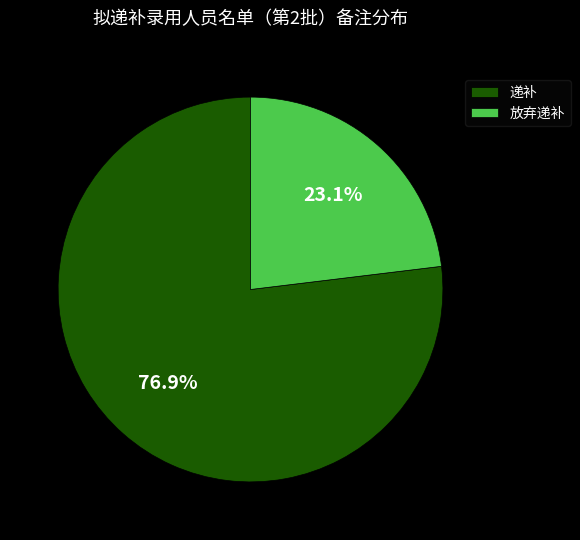

Which has a higher value, 递补 or 放弃递补?

递补